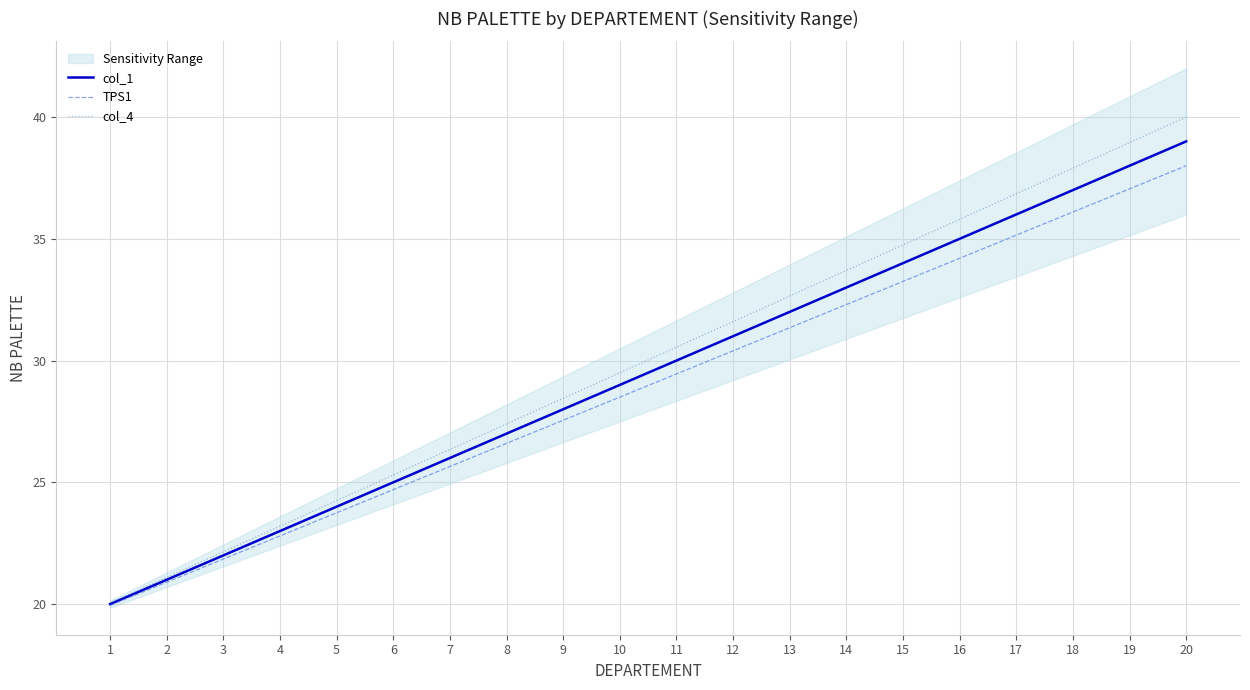

The value of col_4 at 18 is 56.1. True or false?

False